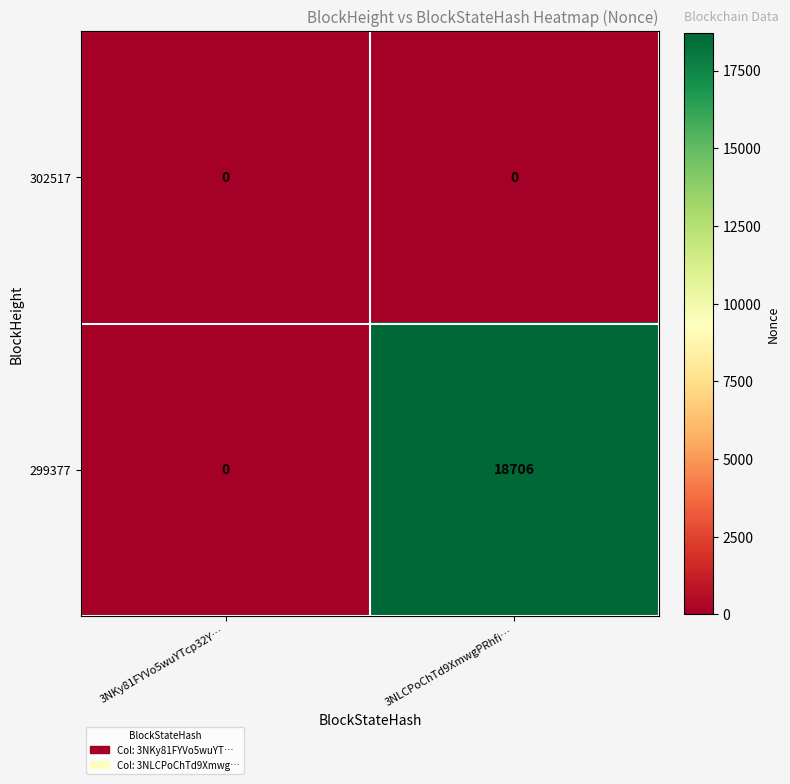

What is the average value of the 299377 series?

9353